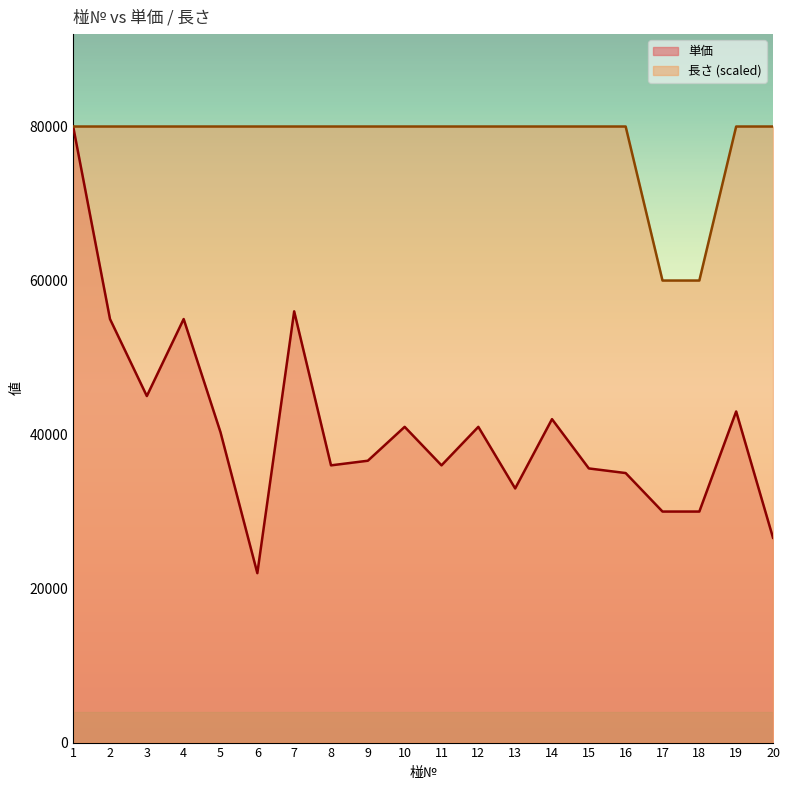

Reading left to right, list all the values displayed in this chart.

単価: 1=80000	2=55000	3=45000	4=55000	5=40300	6=22000	7=56000	8=36000	9=36600	10=41000	11=36000	12=41000	13=33000	14=42000	15=35600	16=35000	17=30000	18=30000	19=43000	20=26600
長さ: 1=80000	2=80000	3=80000	4=80000	5=80000	6=80000	7=80000	8=80000	9=80000	10=80000	11=80000	12=80000	13=80000	14=80000	15=80000	16=80000	17=60000	18=60000	19=80000	20=80000